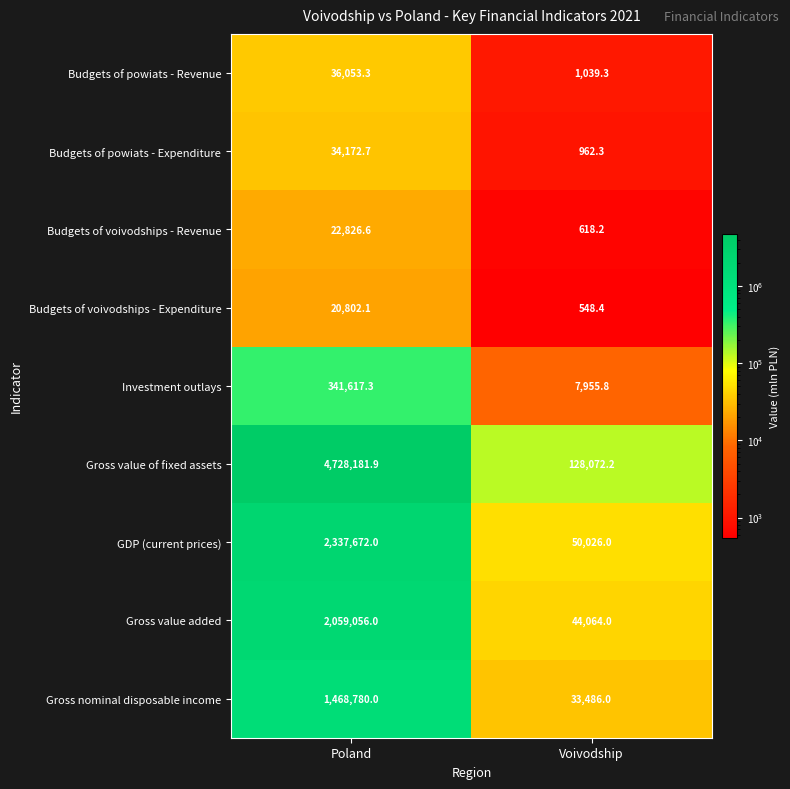

The Gross value added series shows 2059056.0 at Poland. True or false?

True